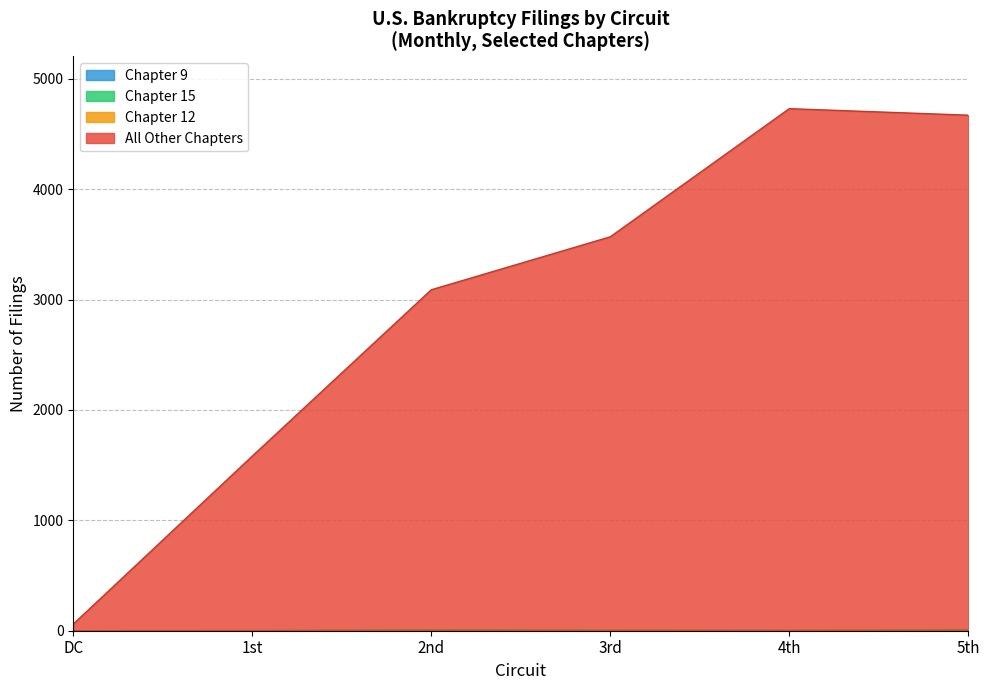

Is it true that All Other Chapters equals 1582 at 1st Total?

True